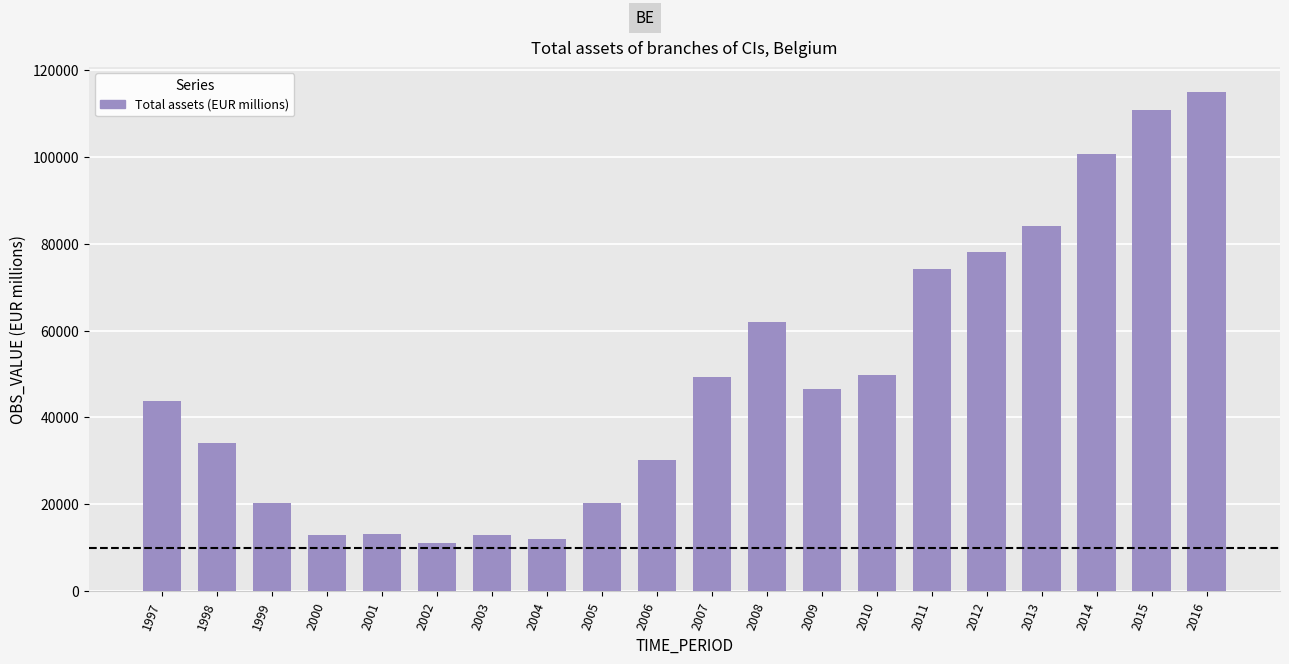

How many categories are shown in the chart?

20